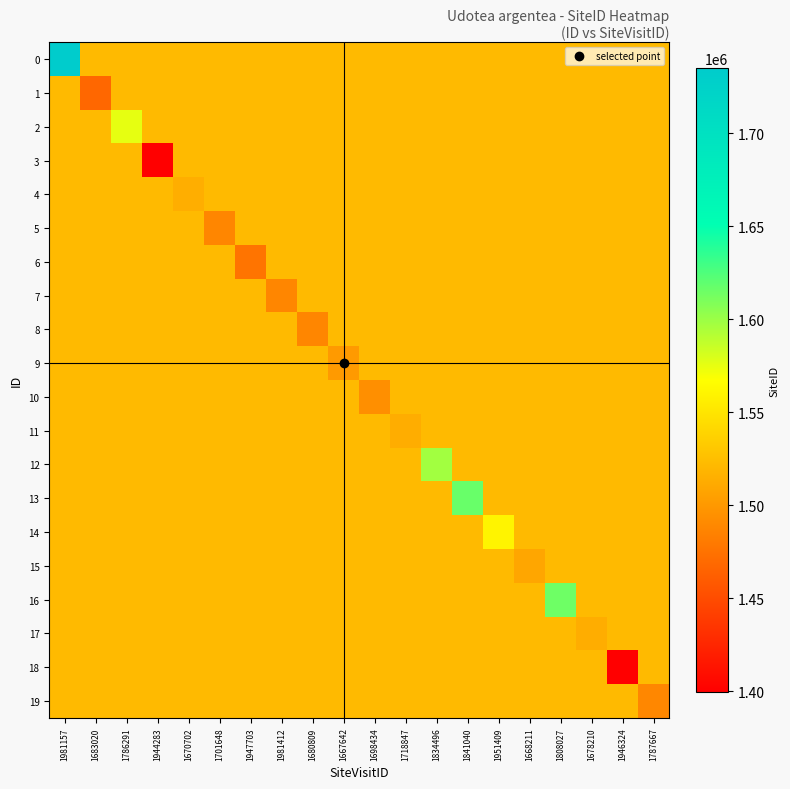

What is the smallest value displayed?

1399530.0